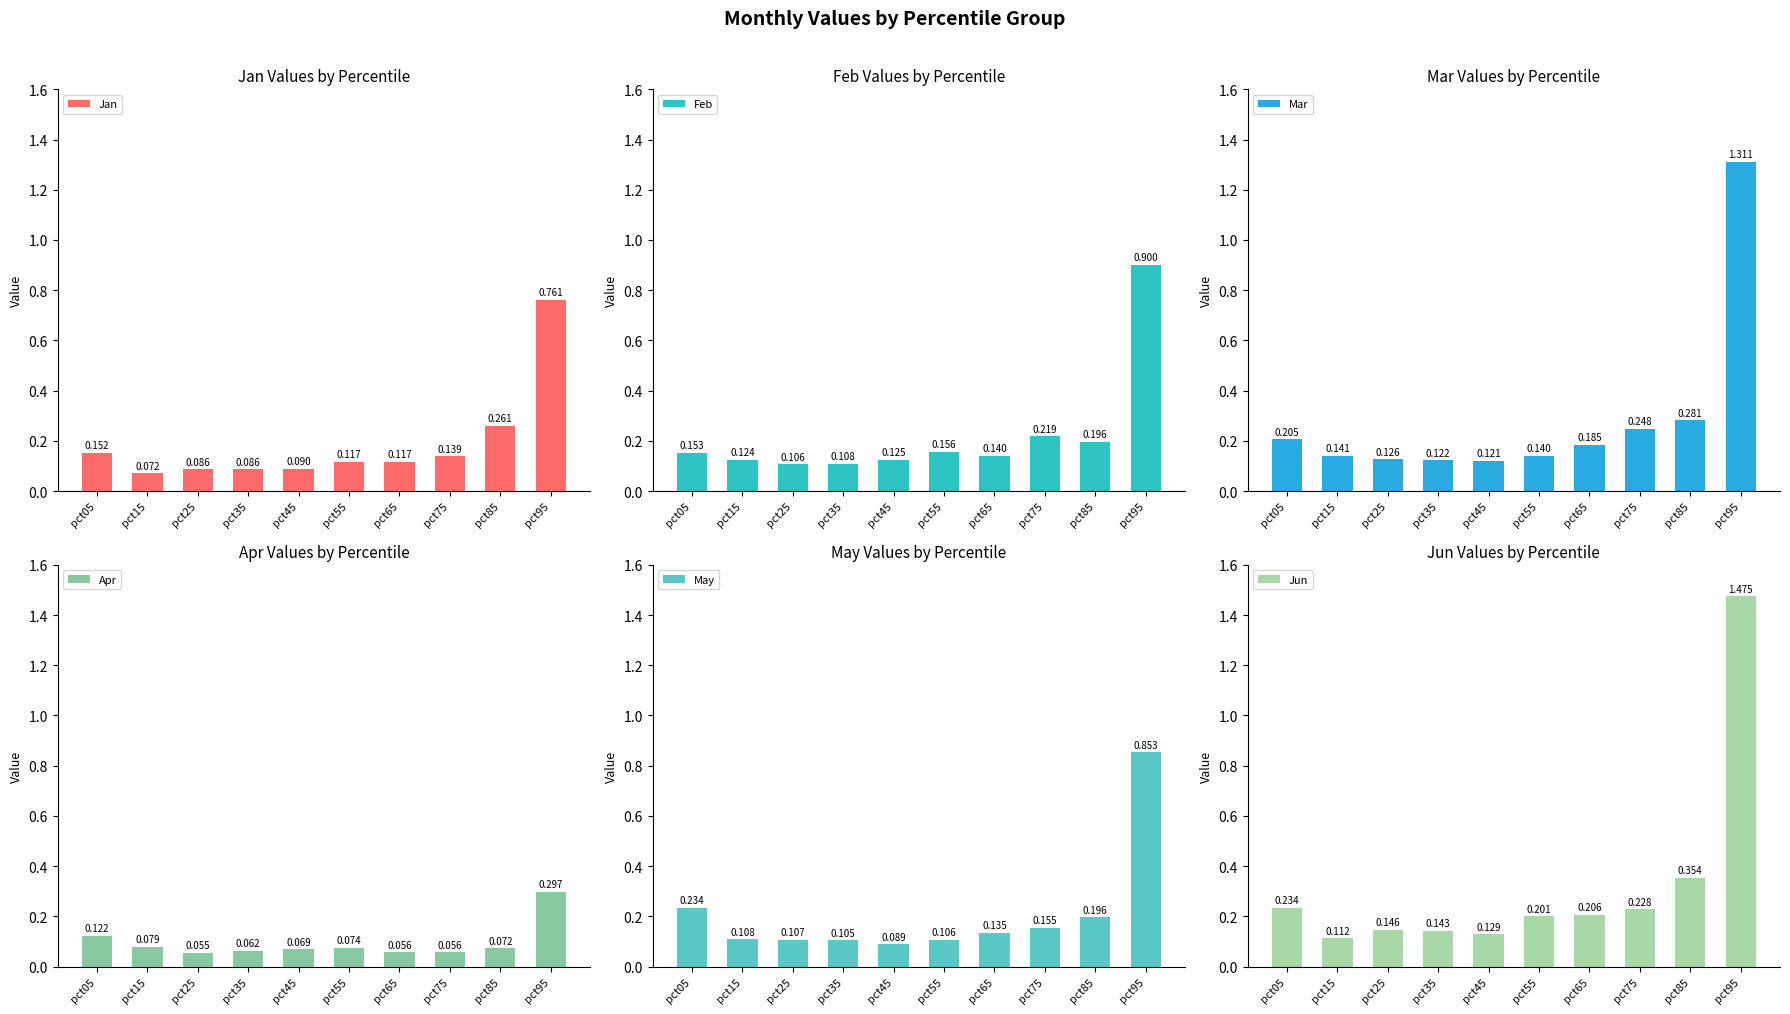

What is the average value of the Jan series?

0.2